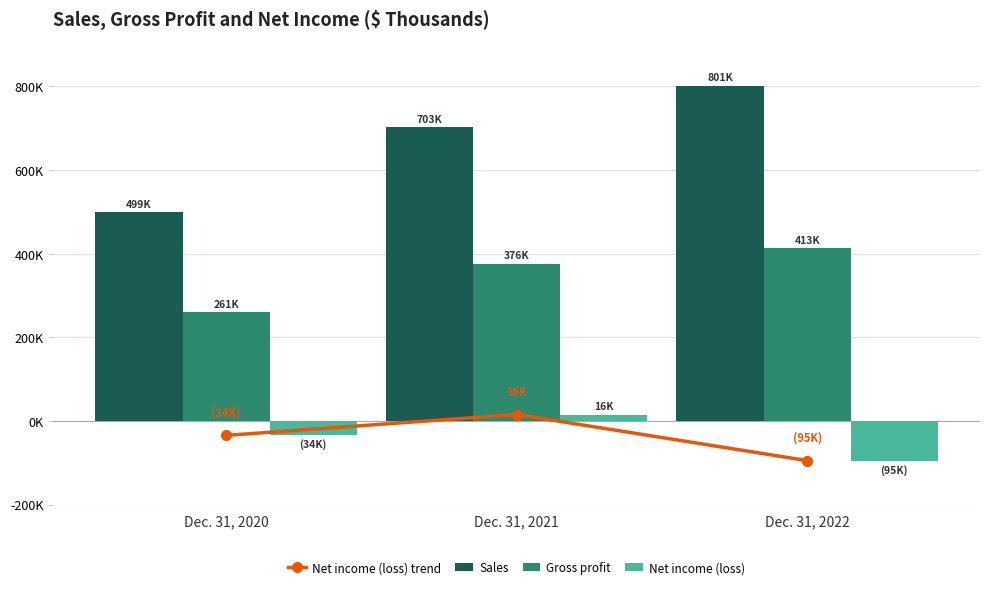

Which category has the lowest value in the Sales series?

Dec. 31, 2020